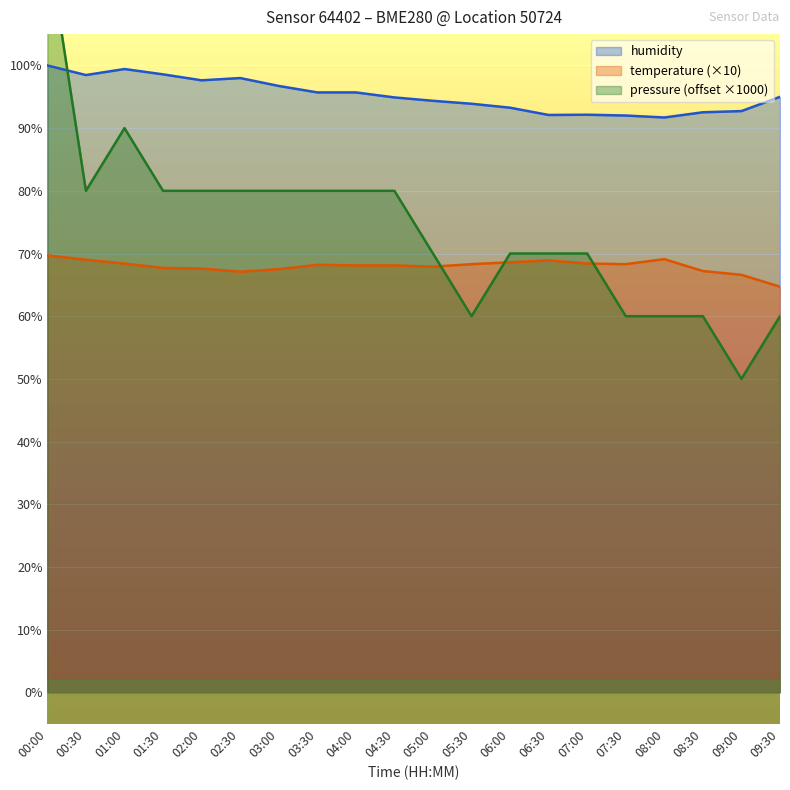

At which label does pressure_kpa reach its minimum?

09:00